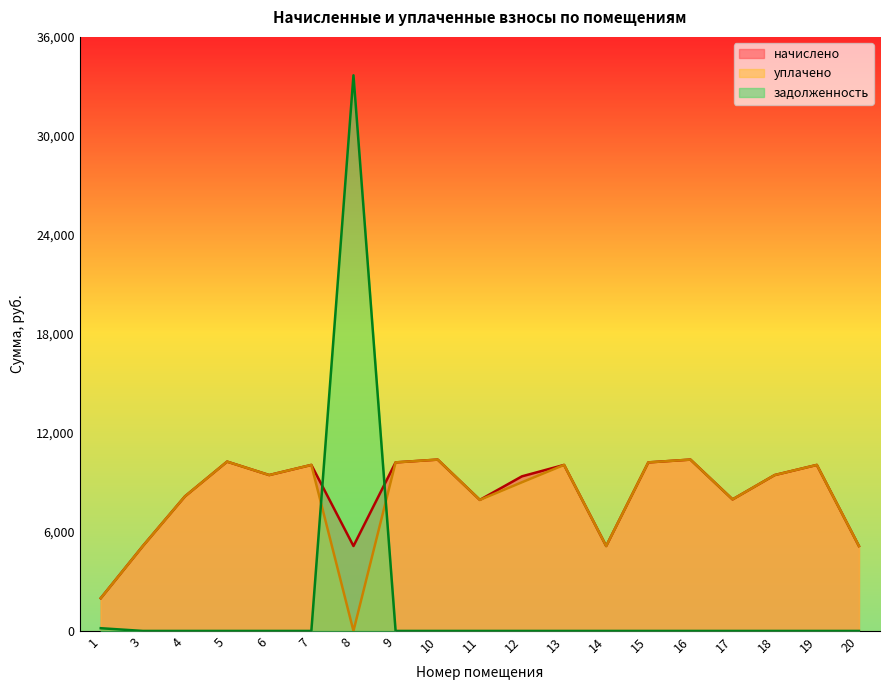

Does the chart display data point markers on the line(s)?

No